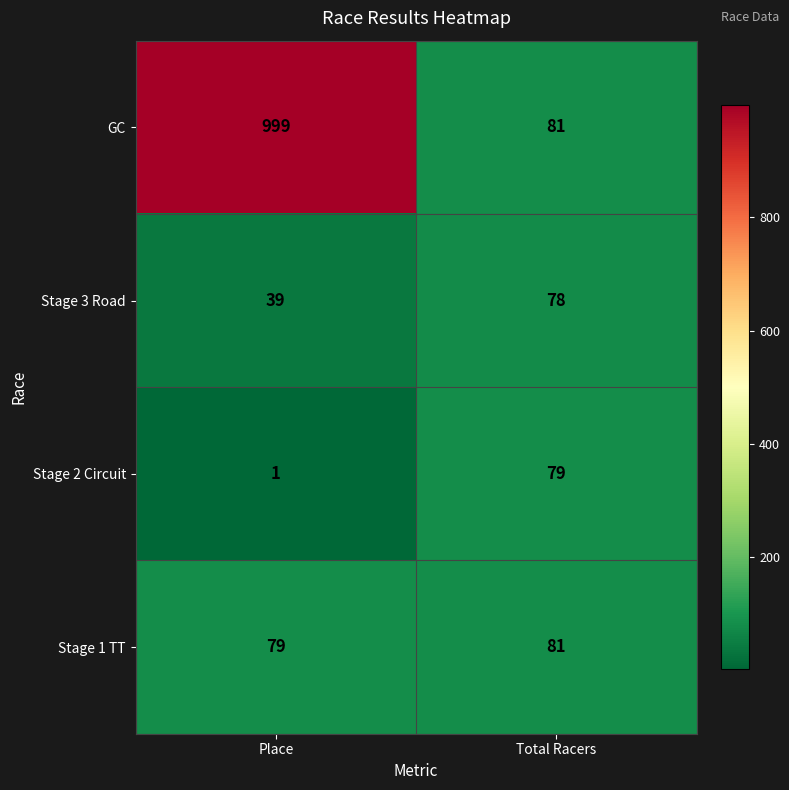

What is the difference between the highest and lowest values at Total Racers?

3